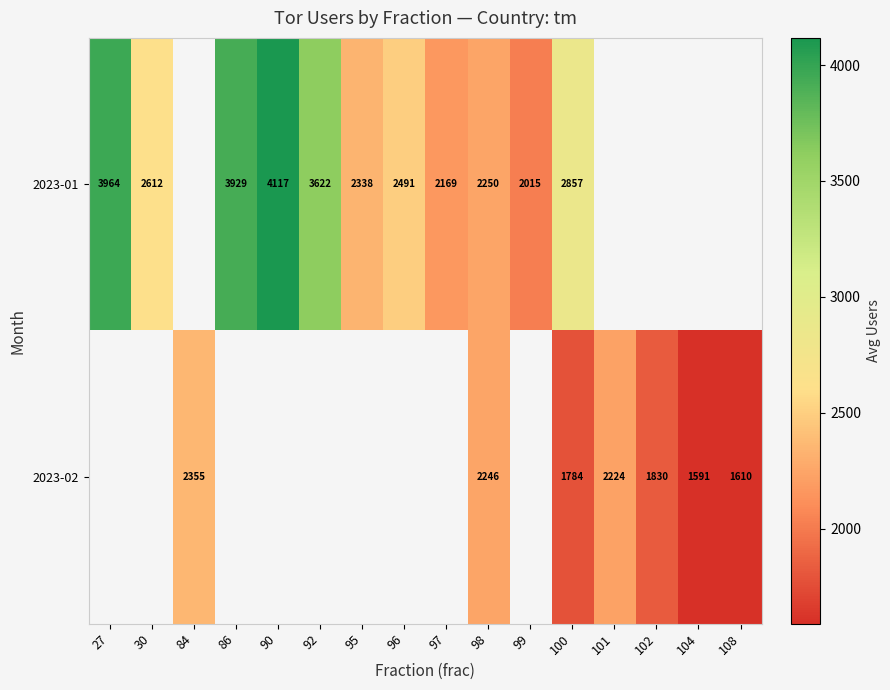

True or false: 2023-02 has a value of 4094.1 at 84.

False